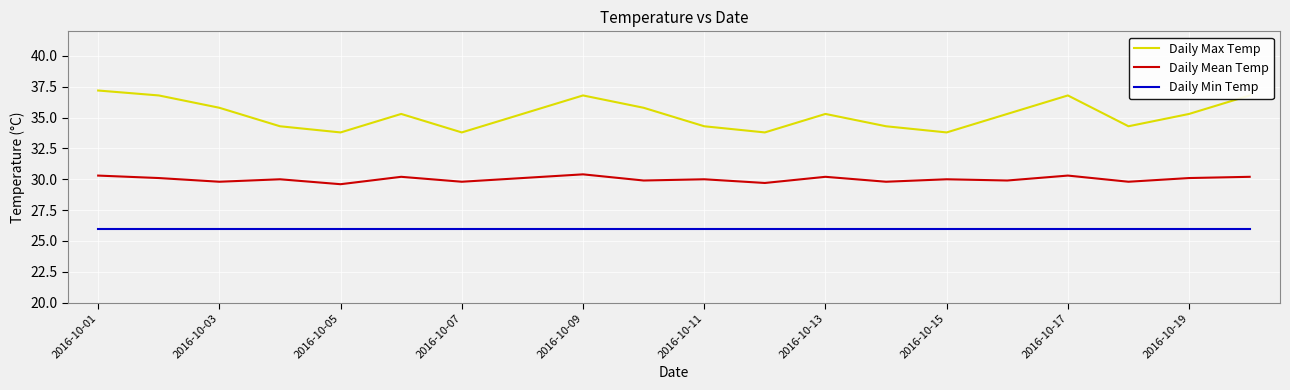

What is the difference between the maximum and minimum values in the Daily Max Temp series?

3.4